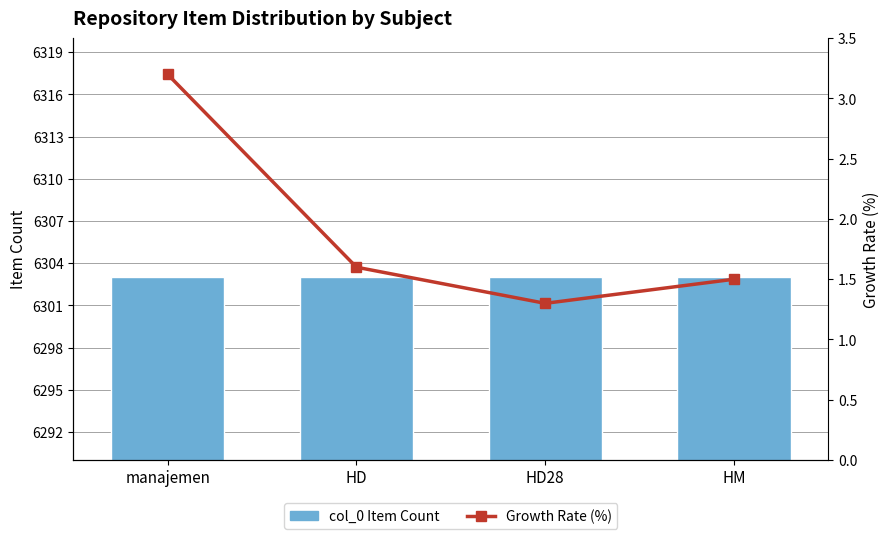

How many Growth Rate (%) values are between 1 and 3?

3